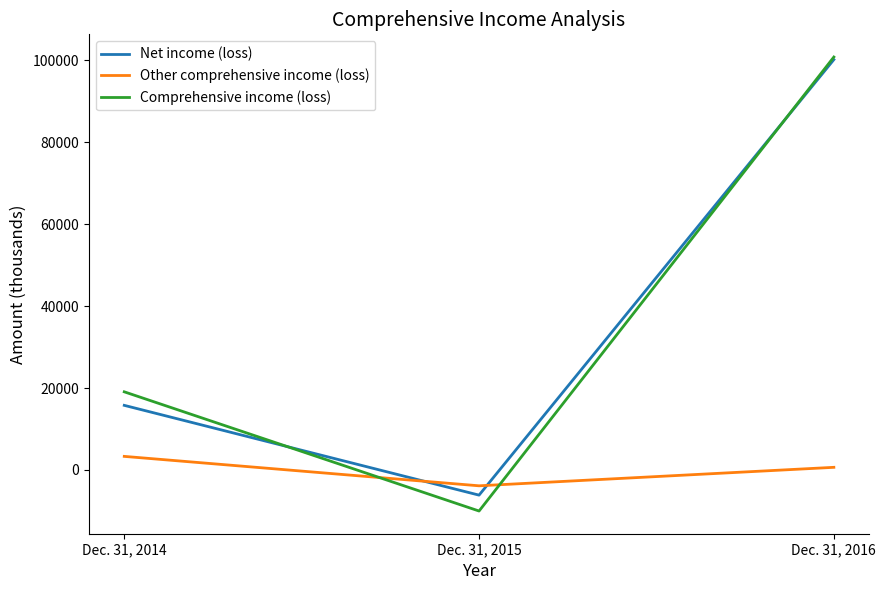

Does the chart display data point markers on the line(s)?

No